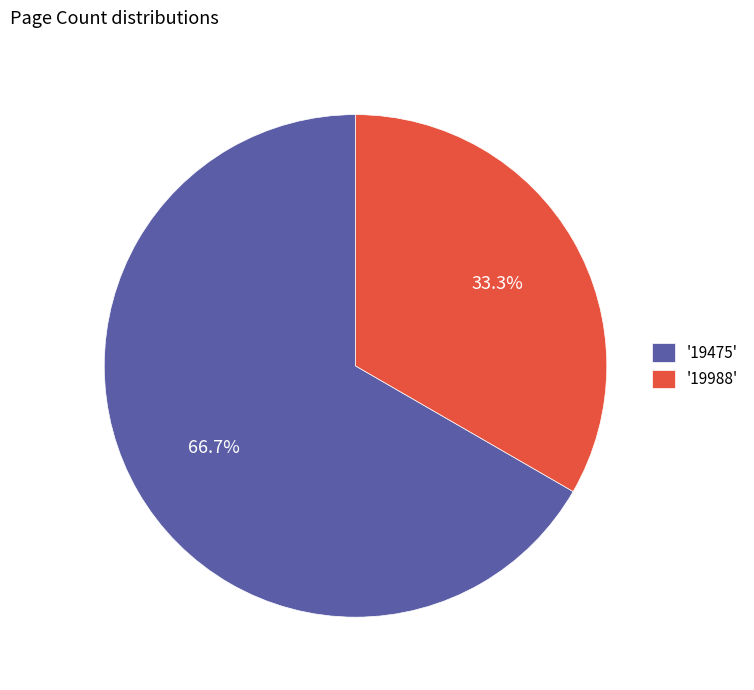

Approximately how many times larger is the value at '19475' compared to '19988'?

2.0